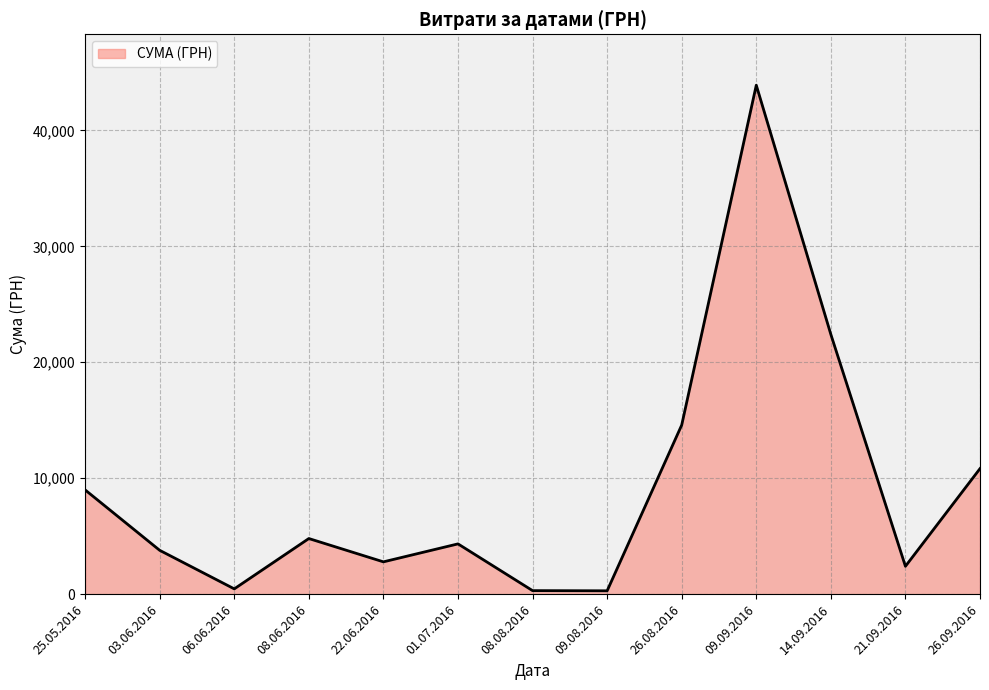

What is the change in value from 25.05.2016 to 26.08.2016?

+5593.8